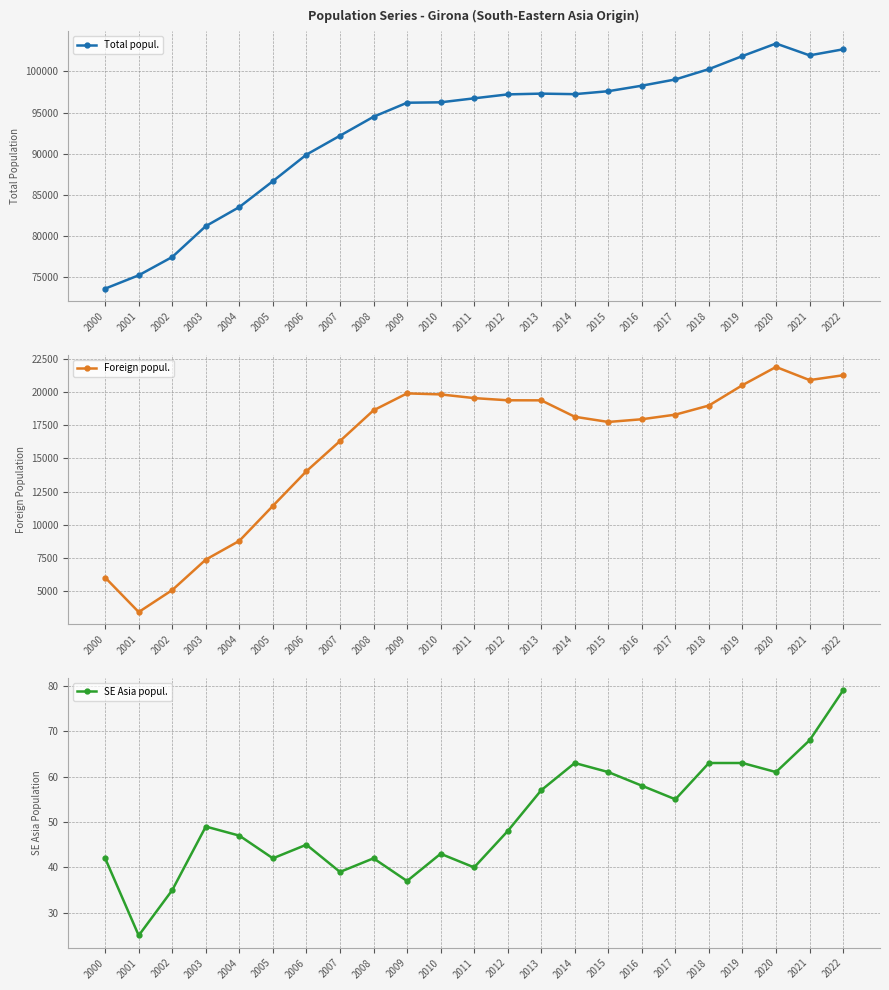

True or false: SE Asia popul. has more than 1 interior local peaks.

True